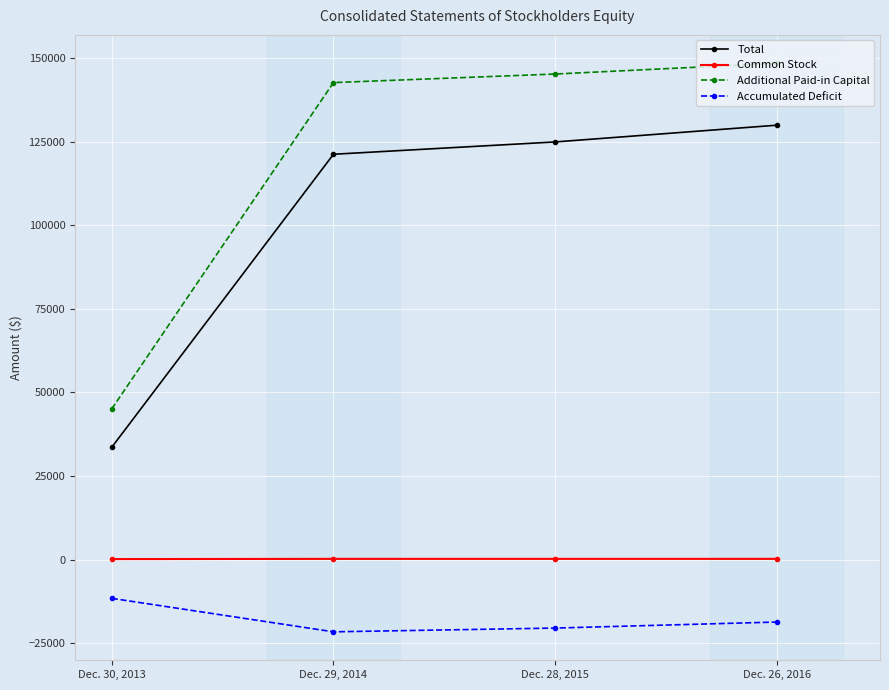

The value of Accumulated Deficit at Dec. 30, 2013 is -20603. True or false?

False